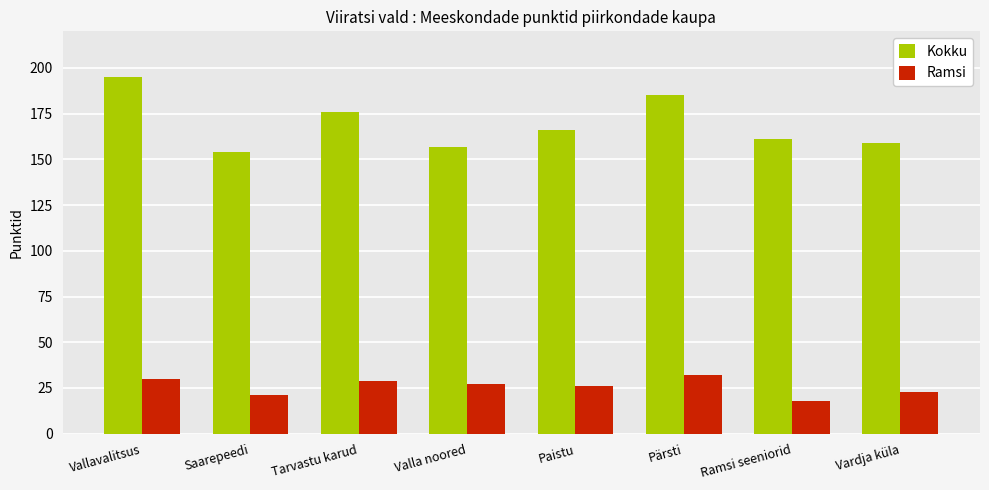

List the labels in order of Kokku value, largest first.

Vallavalitsus, Pärsti, Tarvastu karud, Paistu, Ramsi seeniorid, Vardja küla, Valla noored, Saarepeedi